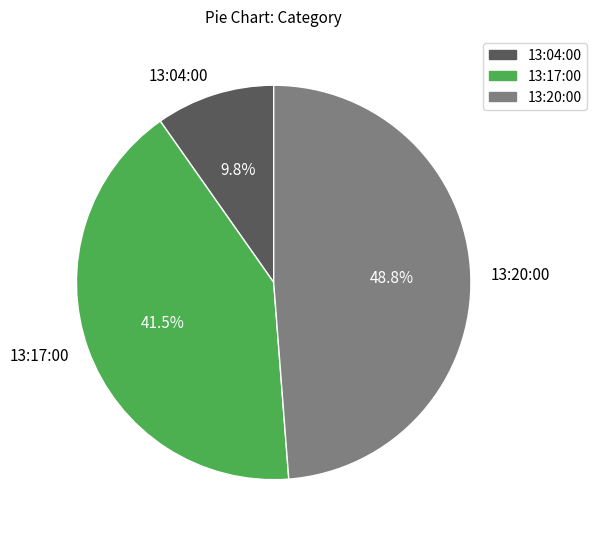

Is it true that 13:17:00 is 53% of the pie?

False